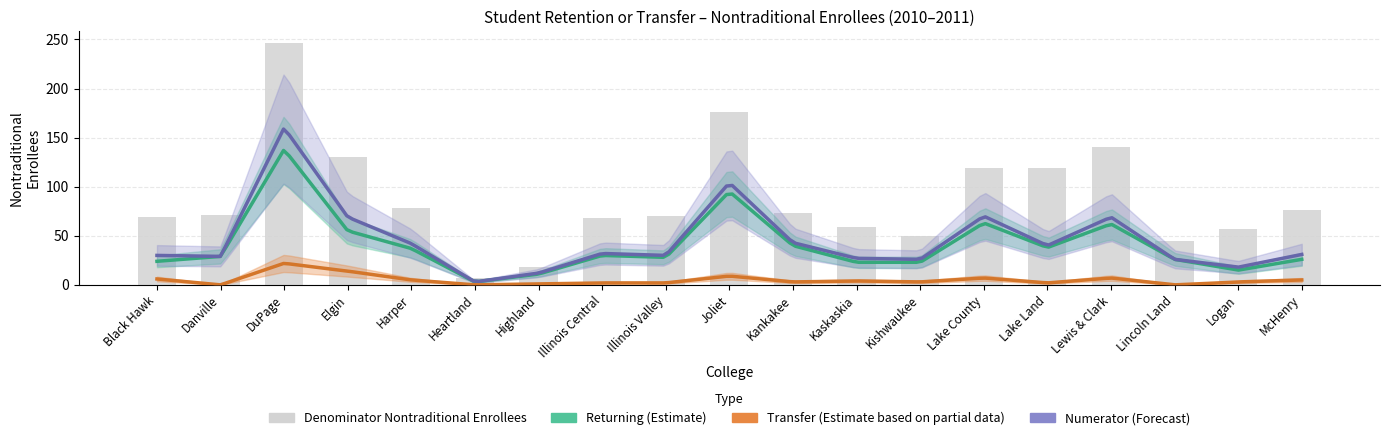

What is the maximum value for Numerator Nontraditional Enrollees?

160